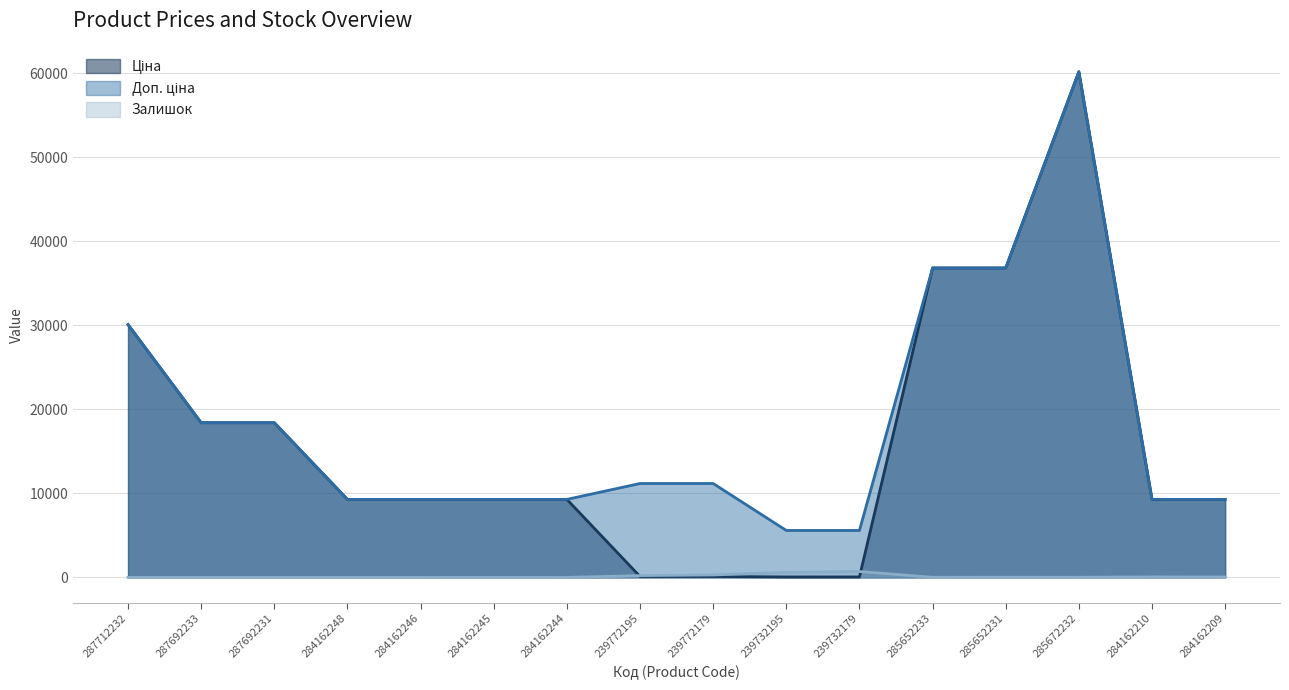

What is the difference between the maximum and minimum values in the Залишок series?

702.0